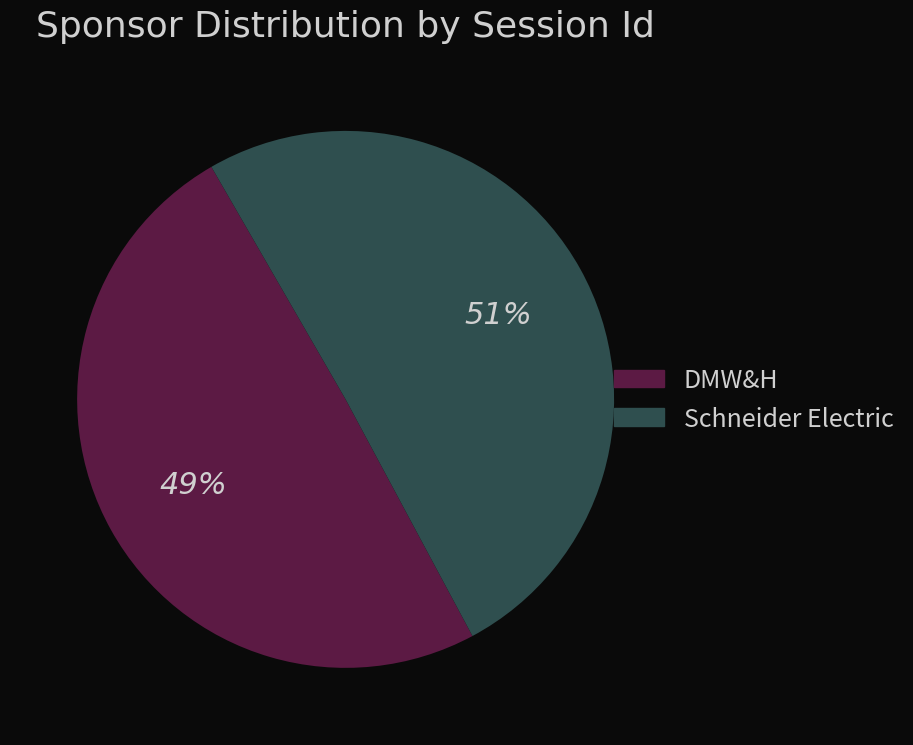

Which slice is the largest?

Schneider Electric